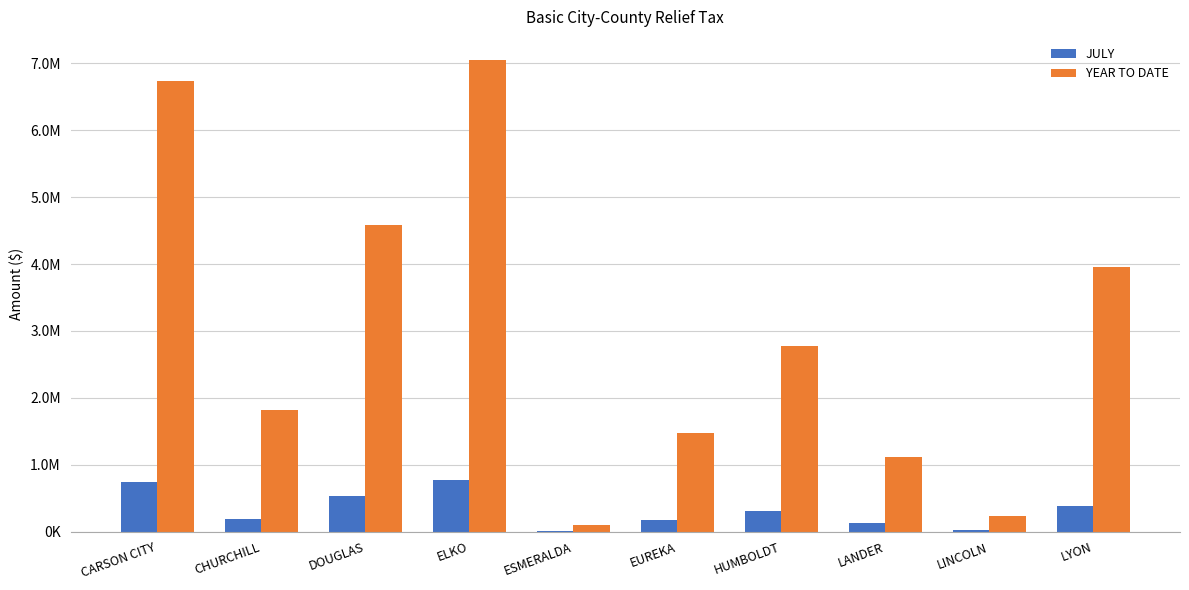

What is the maximum value for JULY?

771495.5